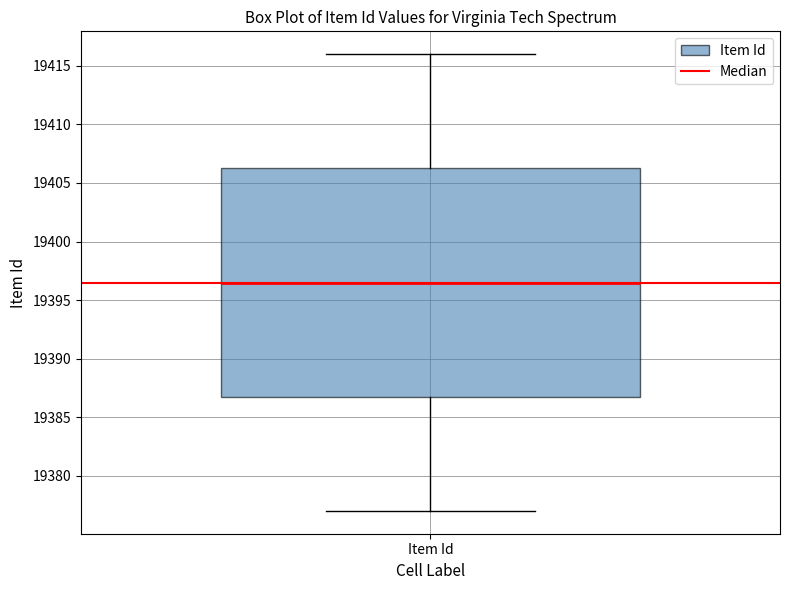

Read this box plot against the y-axis: the position of the median line, the range covered by the box, and the ends of both whiskers. The values are not printed on the chart, so give them approximately, as read against the axis.

median 19396.5, box 19387.0 to 19406.5, whiskers 19377.0 to 19416.0